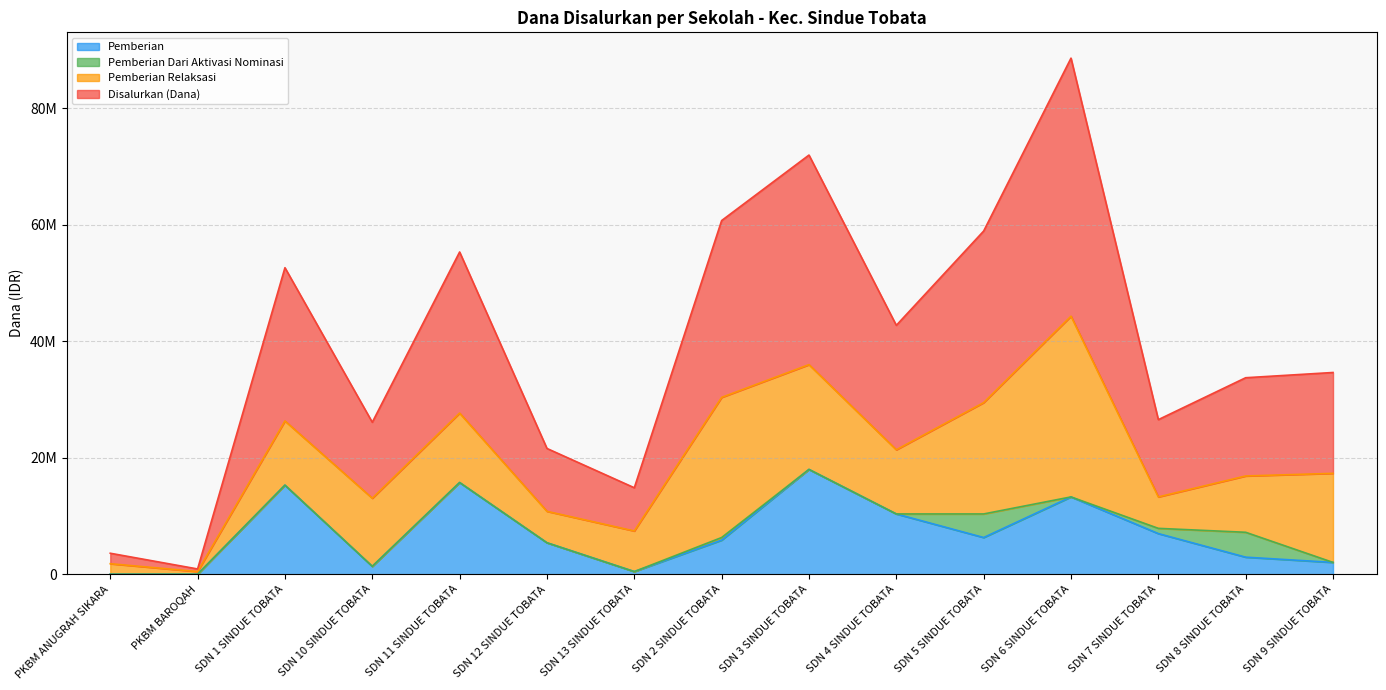

At which label does Pemberian first exceed 5850000?

SDN 1 SINDUE TOBATA